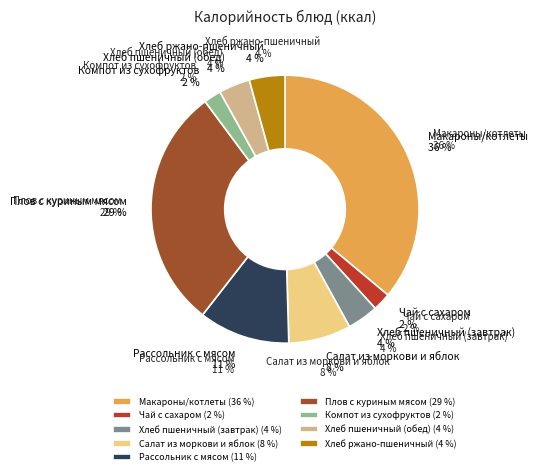

To the nearest percent, what is the combined percentage of Чай с сахаром and Компот из сухофруктов?

4%